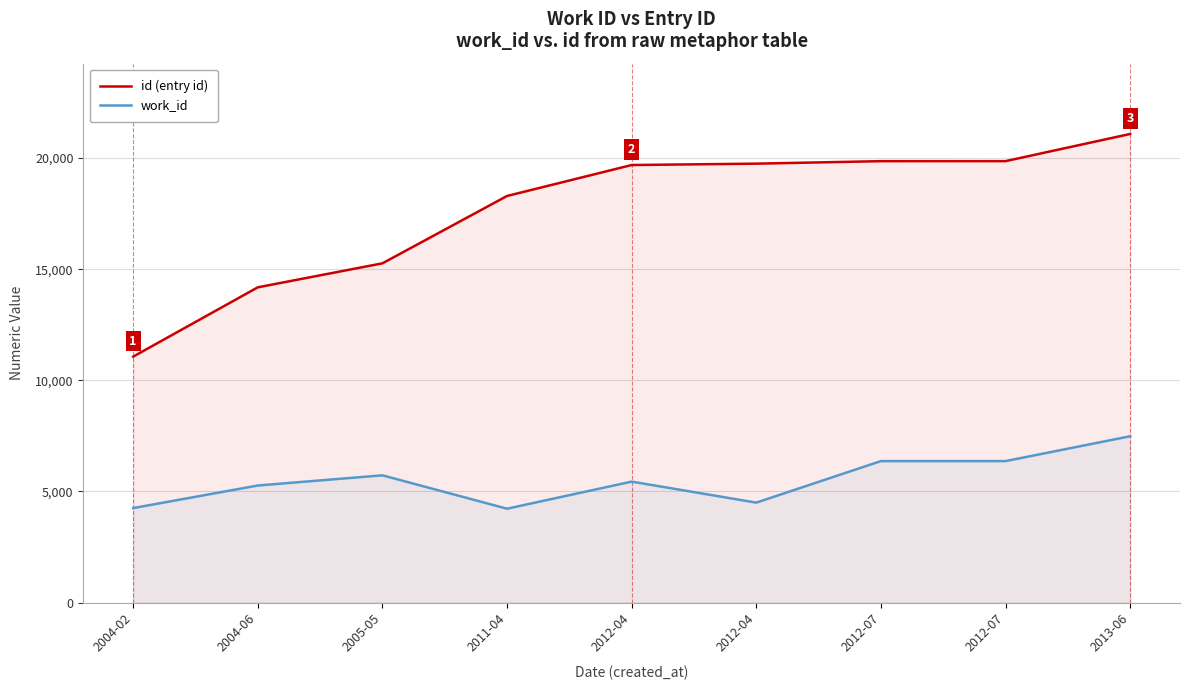

Rank the series at 2012-04 from lowest to highest value.

work_id, id (entry id)